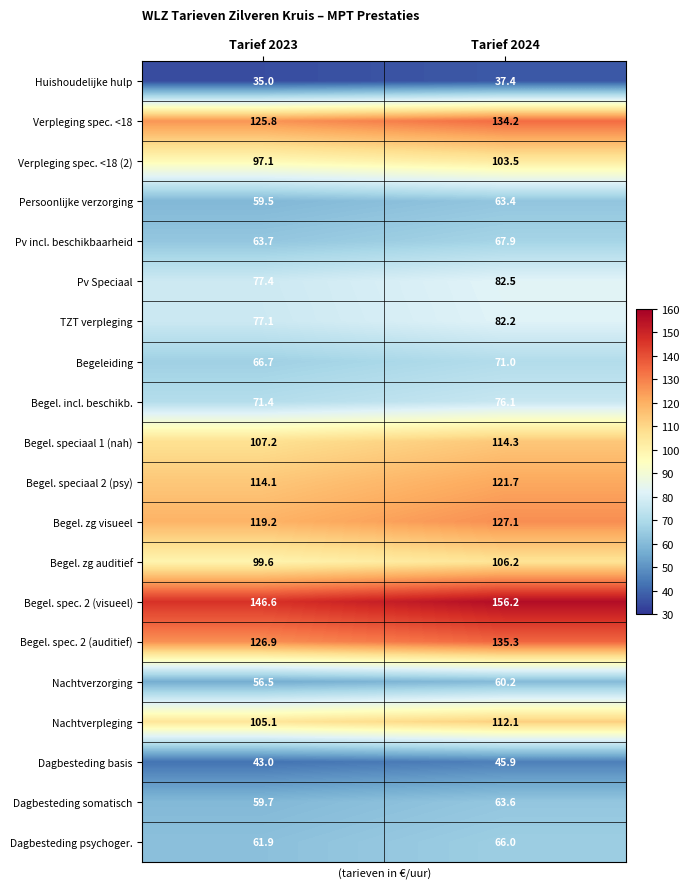

What is the sum of all Dagbesteding psychoger. values?

127.9